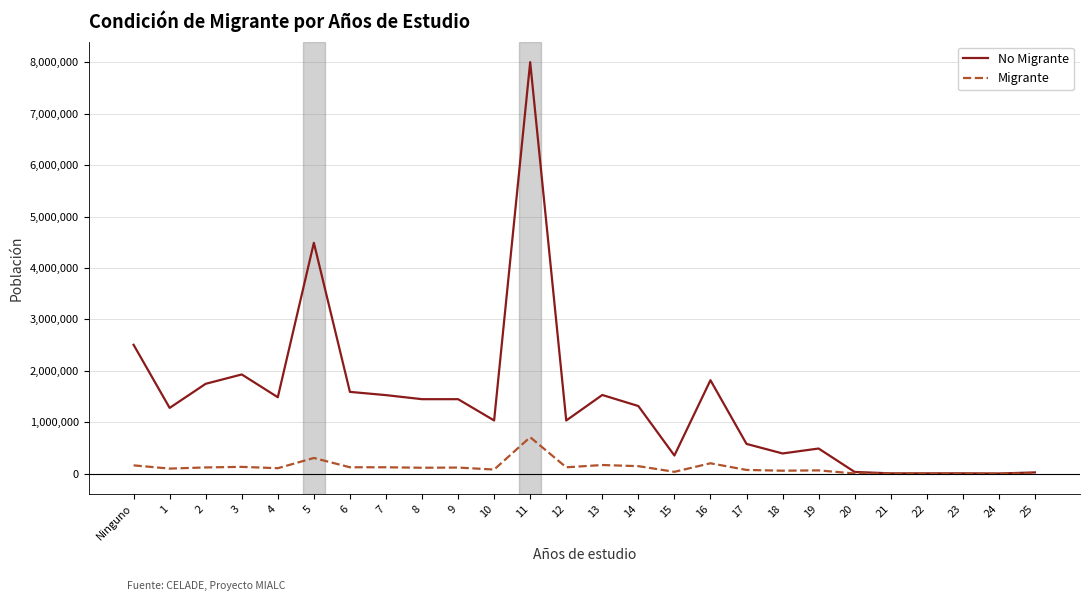

Is it true that No Migrante equals 6563 at 21?

True